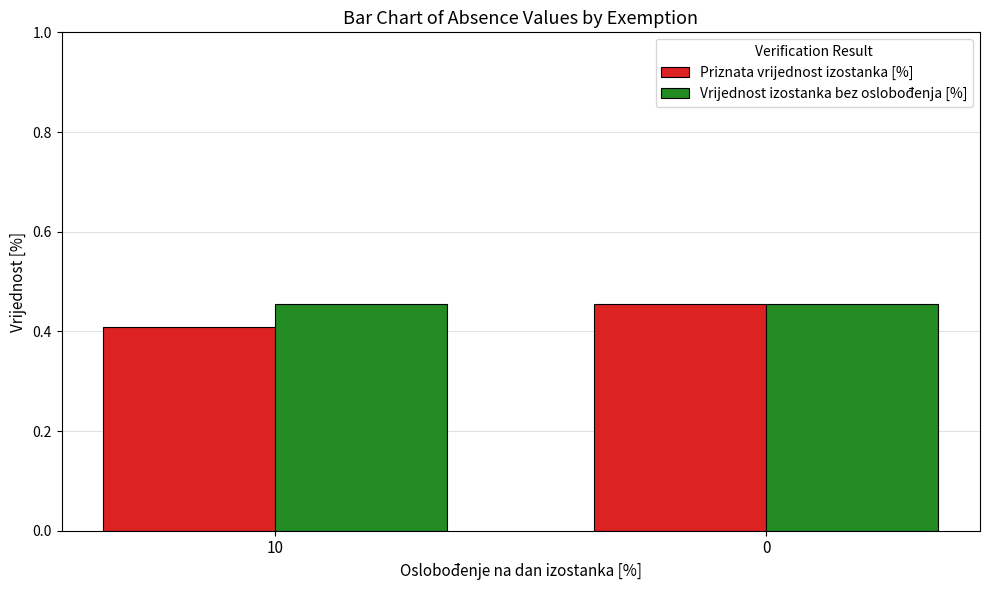

Which category has the lowest value across all series?

10